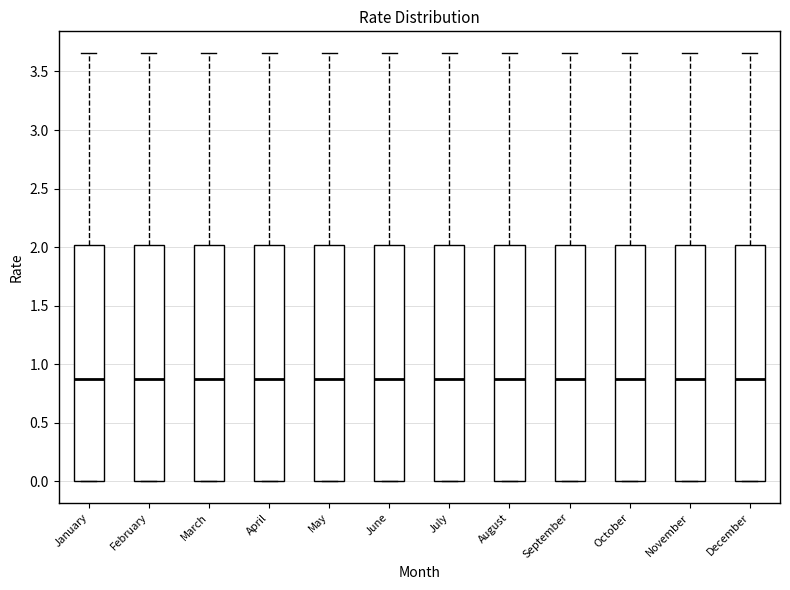

Reading left to right, transcribe this box plot: for each box, give where its median line is, the range the box spans, and where its two whiskers end, as read against the y-axis. The values are not printed on the chart, so give them approximately, as read against the axis.

January: median 0.85, box 0.00 to 2.00, whiskers 0.00 to 3.65
February: median 0.85, box 0.00 to 2.00, whiskers 0.00 to 3.65
March: median 0.85, box 0.00 to 2.00, whiskers 0.00 to 3.65
April: median 0.85, box 0.00 to 2.00, whiskers 0.00 to 3.65
May: median 0.85, box 0.00 to 2.00, whiskers 0.00 to 3.65
June: median 0.85, box 0.00 to 2.00, whiskers 0.00 to 3.65
July: median 0.85, box 0.00 to 2.00, whiskers 0.00 to 3.65
August: median 0.85, box 0.00 to 2.00, whiskers 0.00 to 3.65
September: median 0.85, box 0.00 to 2.00, whiskers 0.00 to 3.65
October: median 0.85, box 0.00 to 2.00, whiskers 0.00 to 3.65
November: median 0.85, box 0.00 to 2.00, whiskers 0.00 to 3.65
December: median 0.85, box 0.00 to 2.00, whiskers 0.00 to 3.65